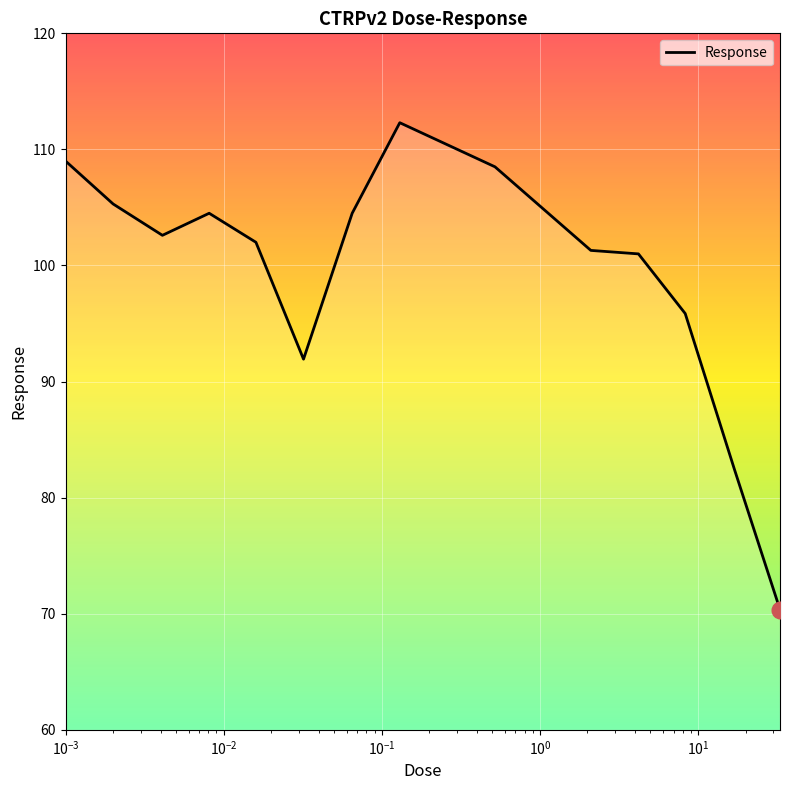

Is this an area chart (filled region under the line)?

No